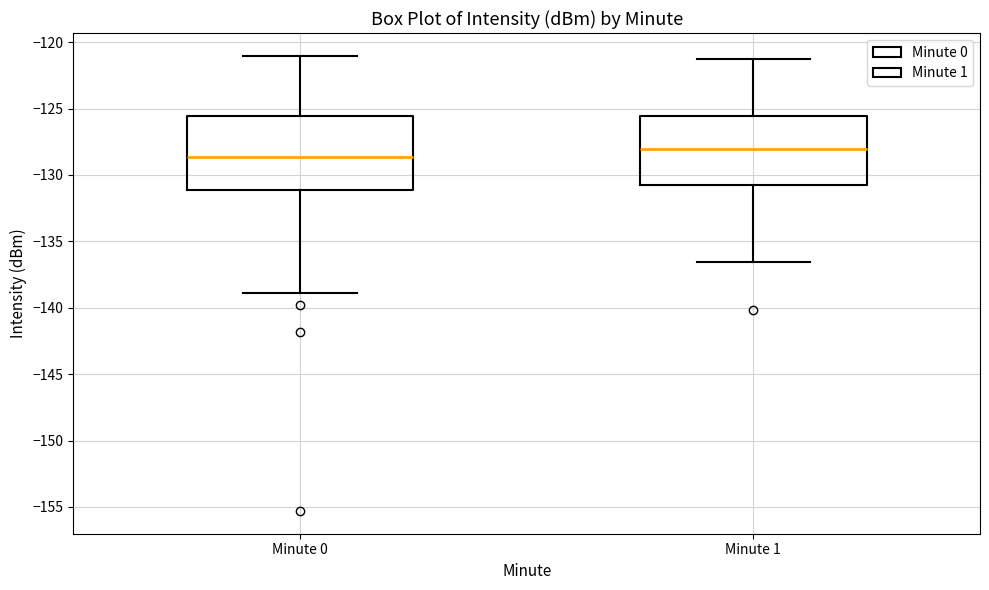

Reading left to right, transcribe this box plot: for each box, give where its median line is, the range the box spans, and where its two whiskers end, as read against the y-axis. The values are not printed on the chart, so give them approximately, as read against the axis.

Minute 0: median -128.5, box -131.0 to -125.5, whiskers -139.0 to -121.0
Minute 1: median -128.0, box -131.0 to -125.5, whiskers -136.5 to -121.0